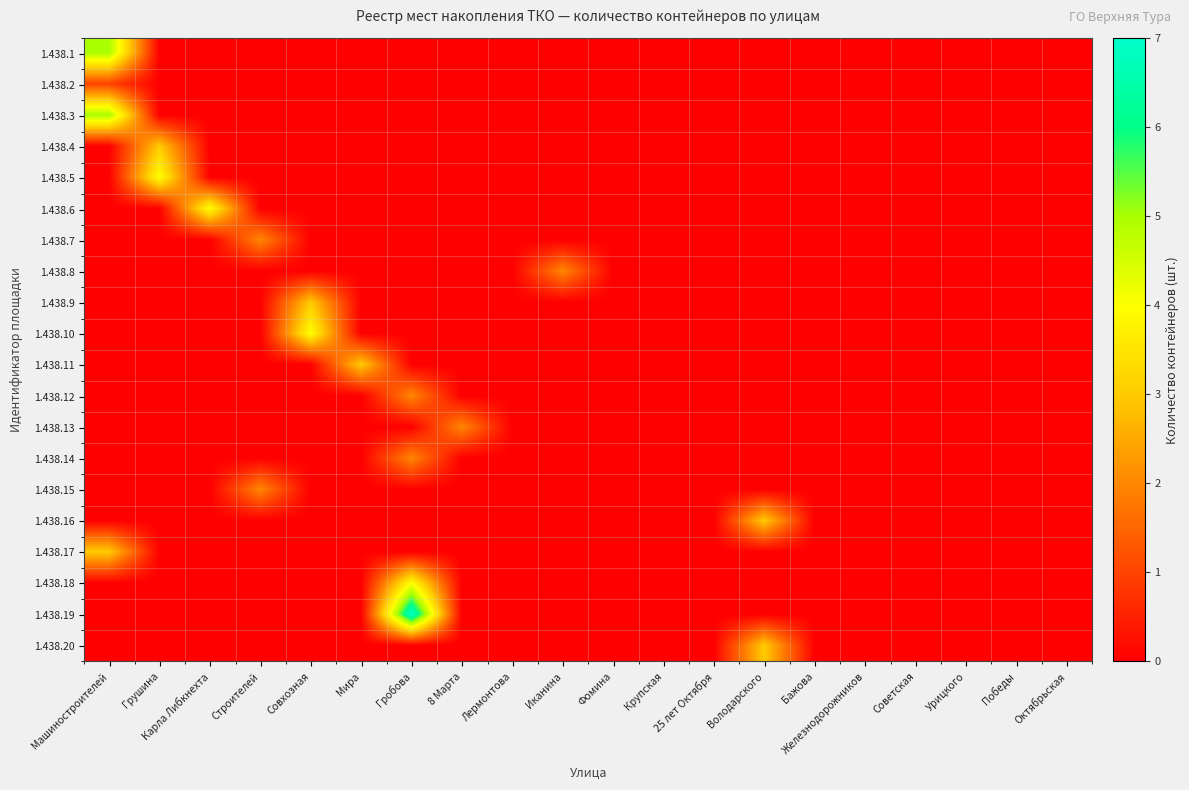

Reading right to left, list all the values displayed in this chart.

1.438.1: Октябрьская=0	Победы=0	Урицкого=0	Советская=0	Железнодорожников=0	Бажова=0	Володарского=0	25 лет Октября=0	Крупская=0	Фомина=0	Иканина=0	Лермонтова=0	8 Марта=0	Гробова=0	Мира=0	Совхозная=0	Строителей=0	Карла Либкнехта=0	Грушина=0	Машиностроителей=5
1.438.2: Октябрьская=0	Победы=0	Урицкого=0	Советская=0	Железнодорожников=0	Бажова=0	Володарского=0	25 лет Октября=0	Крупская=0	Фомина=0	Иканина=0	Лермонтова=0	8 Марта=0	Гробова=0	Мира=0	Совхозная=0	Строителей=0	Карла Либкнехта=0	Грушина=0	Машиностроителей=1
1.438.3: Октябрьская=0	Победы=0	Урицкого=0	Советская=0	Железнодорожников=0	Бажова=0	Володарского=0	25 лет Октября=0	Крупская=0	Фомина=0	Иканина=0	Лермонтова=0	8 Марта=0	Гробова=0	Мира=0	Совхозная=0	Строителей=0	Карла Либкнехта=0	Грушина=0	Машиностроителей=5
1.438.4: Октябрьская=0	Победы=0	Урицкого=0	Советская=0	Железнодорожников=0	Бажова=0	Володарского=0	25 лет Октября=0	Крупская=0	Фомина=0	Иканина=0	Лермонтова=0	8 Марта=0	Гробова=0	Мира=0	Совхозная=0	Строителей=0	Карла Либкнехта=0	Грушина=3	Машиностроителей=0
1.438.5: Октябрьская=0	Победы=0	Урицкого=0	Советская=0	Железнодорожников=0	Бажова=0	Володарского=0	25 лет Октября=0	Крупская=0	Фомина=0	Иканина=0	Лермонтова=0	8 Марта=0	Гробова=0	Мира=0	Совхозная=0	Строителей=0	Карла Либкнехта=0	Грушина=4	Машиностроителей=0
1.438.6: Октябрьская=0	Победы=0	Урицкого=0	Советская=0	Железнодорожников=0	Бажова=0	Володарского=0	25 лет Октября=0	Крупская=0	Фомина=0	Иканина=0	Лермонтова=0	8 Марта=0	Гробова=0	Мира=0	Совхозная=0	Строителей=0	Карла Либкнехта=4	Грушина=0	Машиностроителей=0
1.438.7: Октябрьская=0	Победы=0	Урицкого=0	Советская=0	Железнодорожников=0	Бажова=0	Володарского=0	25 лет Октября=0	Крупская=0	Фомина=0	Иканина=0	Лермонтова=0	8 Марта=0	Гробова=0	Мира=0	Совхозная=0	Строителей=2	Карла Либкнехта=0	Грушина=0	Машиностроителей=0
1.438.8: Октябрьская=0	Победы=0	Урицкого=0	Советская=0	Железнодорожников=0	Бажова=0	Володарского=0	25 лет Октября=0	Крупская=0	Фомина=0	Иканина=2	Лермонтова=0	8 Марта=0	Гробова=0	Мира=0	Совхозная=0	Строителей=0	Карла Либкнехта=0	Грушина=0	Машиностроителей=0
1.438.9: Октябрьская=0	Победы=0	Урицкого=0	Советская=0	Железнодорожников=0	Бажова=0	Володарского=0	25 лет Октября=0	Крупская=0	Фомина=0	Иканина=0	Лермонтова=0	8 Марта=0	Гробова=0	Мира=0	Совхозная=3	Строителей=0	Карла Либкнехта=0	Грушина=0	Машиностроителей=0
1.438.10: Октябрьская=0	Победы=0	Урицкого=0	Советская=0	Железнодорожников=0	Бажова=0	Володарского=0	25 лет Октября=0	Крупская=0	Фомина=0	Иканина=0	Лермонтова=0	8 Марта=0	Гробова=0	Мира=0	Совхозная=4	Строителей=0	Карла Либкнехта=0	Грушина=0	Машиностроителей=0
1.438.11: Октябрьская=0	Победы=0	Урицкого=0	Советская=0	Железнодорожников=0	Бажова=0	Володарского=0	25 лет Октября=0	Крупская=0	Фомина=0	Иканина=0	Лермонтова=0	8 Марта=0	Гробова=0	Мира=3	Совхозная=0	Строителей=0	Карла Либкнехта=0	Грушина=0	Машиностроителей=0
1.438.12: Октябрьская=0	Победы=0	Урицкого=0	Советская=0	Железнодорожников=0	Бажова=0	Володарского=0	25 лет Октября=0	Крупская=0	Фомина=0	Иканина=0	Лермонтова=0	8 Марта=0	Гробова=2	Мира=0	Совхозная=0	Строителей=0	Карла Либкнехта=0	Грушина=0	Машиностроителей=0
1.438.13: Октябрьская=0	Победы=0	Урицкого=0	Советская=0	Железнодорожников=0	Бажова=0	Володарского=0	25 лет Октября=0	Крупская=0	Фомина=0	Иканина=0	Лермонтова=0	8 Марта=2	Гробова=0	Мира=0	Совхозная=0	Строителей=0	Карла Либкнехта=0	Грушина=0	Машиностроителей=0
1.438.14: Октябрьская=0	Победы=0	Урицкого=0	Советская=0	Железнодорожников=0	Бажова=0	Володарского=0	25 лет Октября=0	Крупская=0	Фомина=0	Иканина=0	Лермонтова=0	8 Марта=0	Гробова=2	Мира=0	Совхозная=0	Строителей=0	Карла Либкнехта=0	Грушина=0	Машиностроителей=0
1.438.15: Октябрьская=0	Победы=0	Урицкого=0	Советская=0	Железнодорожников=0	Бажова=0	Володарского=0	25 лет Октября=0	Крупская=0	Фомина=0	Иканина=0	Лермонтова=0	8 Марта=0	Гробова=0	Мира=0	Совхозная=0	Строителей=2	Карла Либкнехта=0	Грушина=0	Машиностроителей=0
1.438.16: Октябрьская=0	Победы=0	Урицкого=0	Советская=0	Железнодорожников=0	Бажова=0	Володарского=3	25 лет Октября=0	Крупская=0	Фомина=0	Иканина=0	Лермонтова=0	8 Марта=0	Гробова=0	Мира=0	Совхозная=0	Строителей=0	Карла Либкнехта=0	Грушина=0	Машиностроителей=0
1.438.17: Октябрьская=0	Победы=0	Урицкого=0	Советская=0	Железнодорожников=0	Бажова=0	Володарского=0	25 лет Октября=0	Крупская=0	Фомина=0	Иканина=0	Лермонтова=0	8 Марта=0	Гробова=0	Мира=0	Совхозная=0	Строителей=0	Карла Либкнехта=0	Грушина=0	Машиностроителей=3
1.438.18: Октябрьская=0	Победы=0	Урицкого=0	Советская=0	Железнодорожников=0	Бажова=0	Володарского=0	25 лет Октября=0	Крупская=0	Фомина=0	Иканина=0	Лермонтова=0	8 Марта=0	Гробова=4	Мира=0	Совхозная=0	Строителей=0	Карла Либкнехта=0	Грушина=0	Машиностроителей=0
1.438.19: Октябрьская=0	Победы=0	Урицкого=0	Советская=0	Железнодорожников=0	Бажова=0	Володарского=0	25 лет Октября=0	Крупская=0	Фомина=0	Иканина=0	Лермонтова=0	8 Марта=0	Гробова=7	Мира=0	Совхозная=0	Строителей=0	Карла Либкнехта=0	Грушина=0	Машиностроителей=0
1.438.20: Октябрьская=0	Победы=0	Урицкого=0	Советская=0	Железнодорожников=0	Бажова=0	Володарского=3	25 лет Октября=0	Крупская=0	Фомина=0	Иканина=0	Лермонтова=0	8 Марта=0	Гробова=0	Мира=0	Совхозная=0	Строителей=0	Карла Либкнехта=0	Грушина=0	Машиностроителей=0